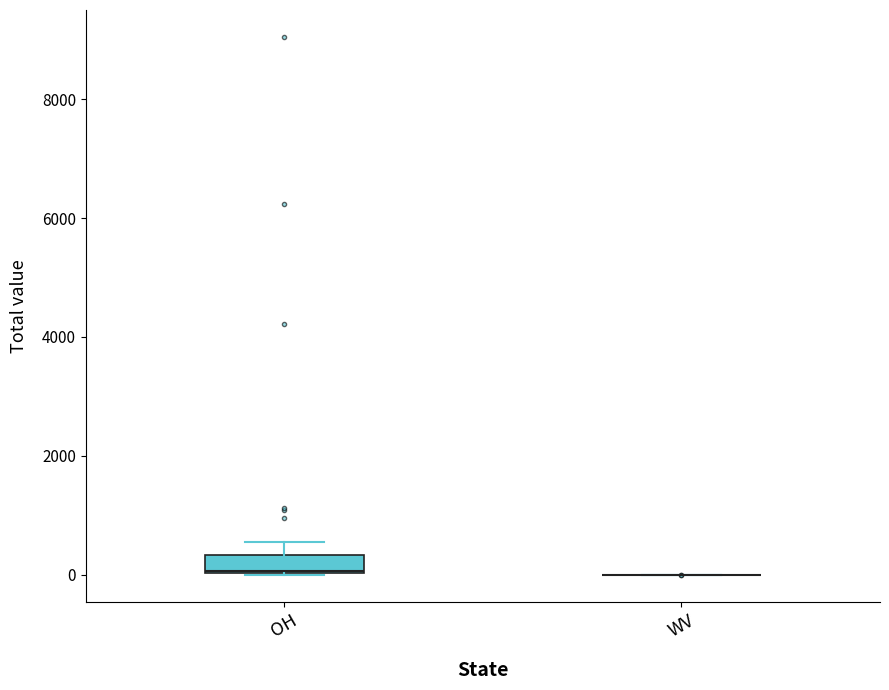

Where is the upper edge of the box for OH on the y-axis? The values are not printed on the chart, so give them approximately, as read against the axis.

400